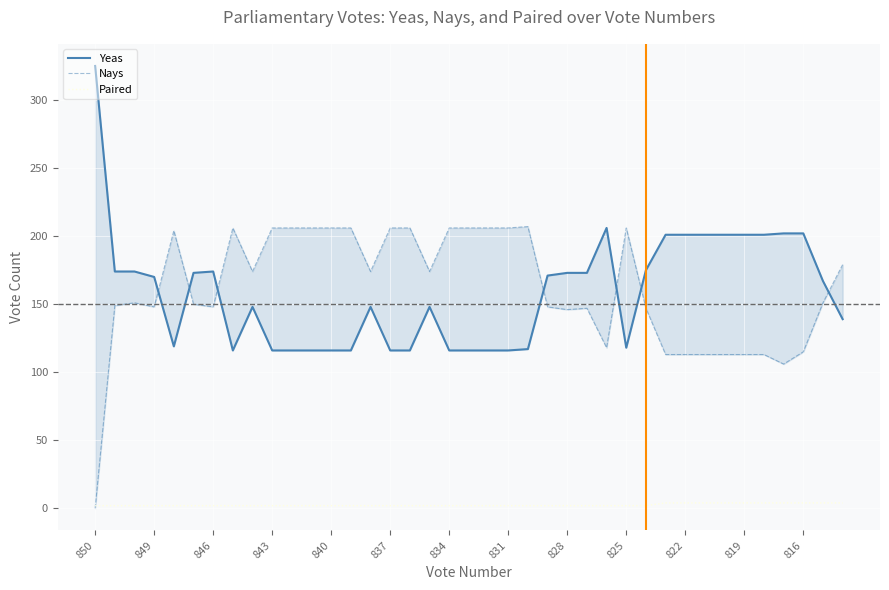

What is the average value of the Paired series?

3